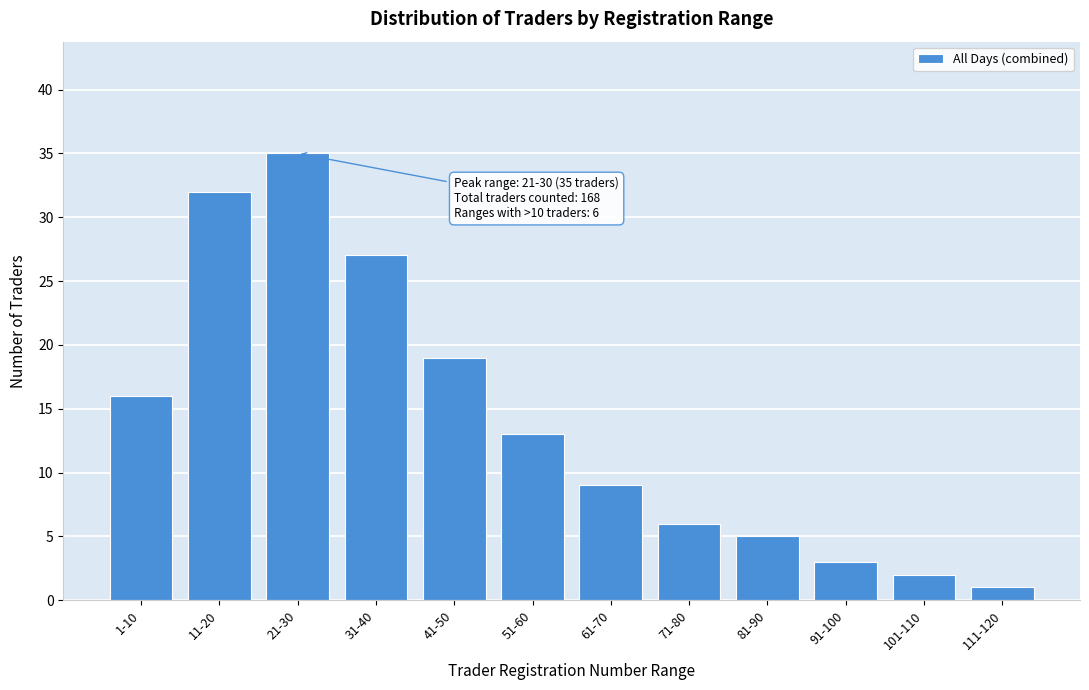

Reading left to right, list all the values displayed in this chart.

16	32	35	27	19	13	9	6	5	3	2	1